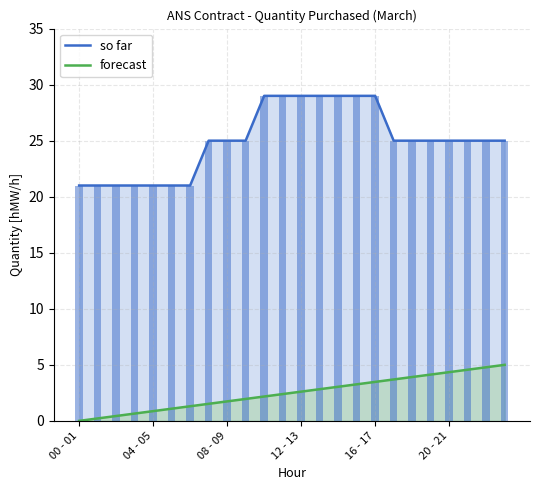

Reading left to right, transcribe all the data shown in this chart.

so far: 21.0	21.0	21.0	21.0	21.0	21.0	21.0	25.0	25.0	25.0	29.0	29.0	29.0	29.0	29.0	29.0	29.0	25.0	25.0	25.0	25.0	25.0	25.0	25.0
forecast: 0.0	0.2	0.4	0.7	0.9	1.1	1.3	1.5	1.7	2.0	2.2	2.4	2.6	2.8	3.0	3.3	3.5	3.7	3.9	4.1	4.3	4.6	4.8	5.0